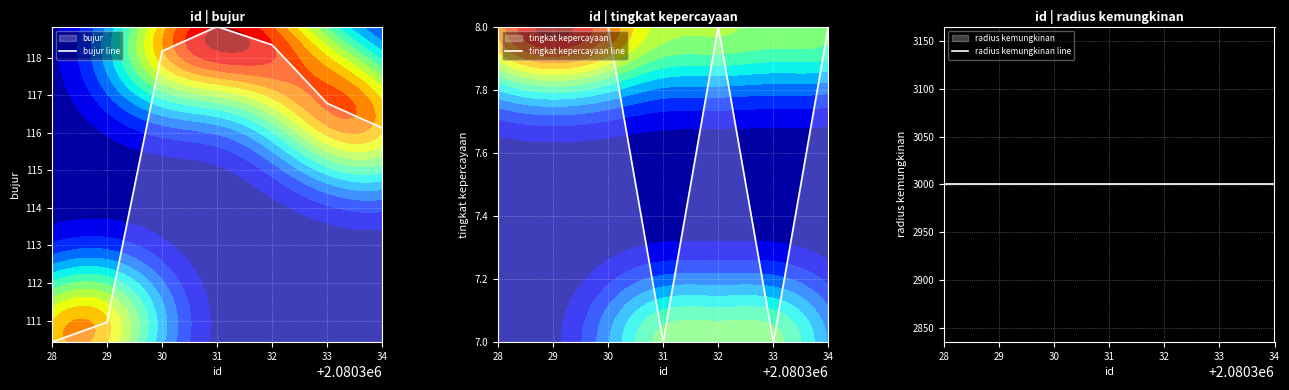

The value of radius kemungkinan line at 30 is 3000.0. True or false?

True